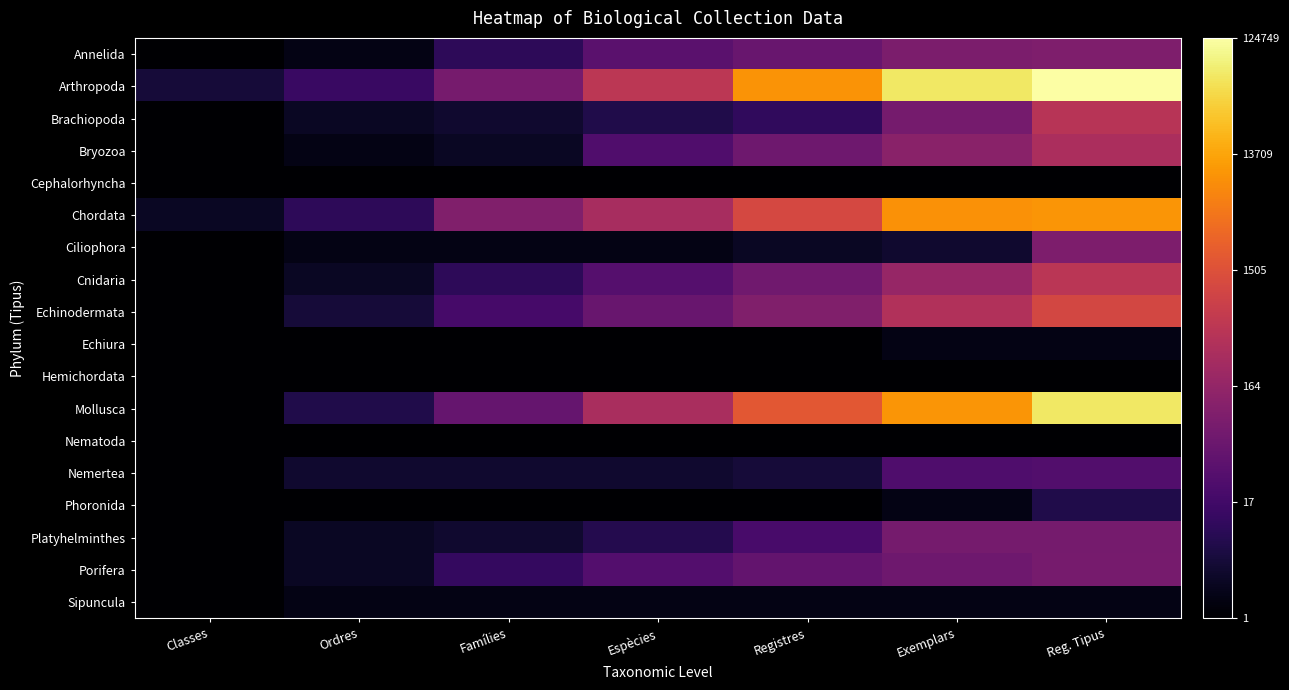

Reading left to right, extract all data points from this chart.

Annelida: Classes=0.7	Ordres=1.1	Famílies=2.4	Espècies=3.6	Registres=4.0	Exemplars=4.5	Reg. Tipus=4.6
Arthropoda: Classes=1.8	Ordres=2.7	Famílies=4.3	Espècies=6.3	Registres=9.1	Exemplars=11.0	Reg. Tipus=11.7
Brachiopoda: Classes=0.7	Ordres=1.4	Famílies=1.6	Espècies=2.1	Registres=2.5	Exemplars=4.3	Reg. Tipus=6.1
Bryozoa: Classes=0.7	Ordres=1.1	Famílies=1.4	Espècies=3.3	Registres=4.1	Exemplars=4.9	Reg. Tipus=5.8
Cephalorhyncha: Classes=0.7	Ordres=0.7	Famílies=0.7	Espècies=0.7	Registres=0.7	Exemplars=0.7	Reg. Tipus=0.7
Chordata: Classes=1.4	Ordres=2.4	Famílies=4.6	Espècies=5.7	Registres=7.0	Exemplars=9.1	Reg. Tipus=9.2
Ciliophora: Classes=0.7	Ordres=1.1	Famílies=1.1	Espècies=1.1	Registres=1.4	Exemplars=1.6	Reg. Tipus=4.5
Cnidaria: Classes=0.7	Ordres=1.4	Famílies=2.4	Espècies=3.4	Registres=4.2	Exemplars=5.2	Reg. Tipus=6.2
Echinodermata: Classes=0.7	Ordres=1.8	Famílies=3.0	Espècies=3.9	Registres=4.6	Exemplars=5.9	Reg. Tipus=7.0
Echiura: Classes=0.7	Ordres=0.7	Famílies=0.7	Espècies=0.7	Registres=0.7	Exemplars=1.1	Reg. Tipus=1.1
Hemichordata: Classes=0.7	Ordres=0.7	Famílies=0.7	Espècies=0.7	Registres=0.7	Exemplars=0.7	Reg. Tipus=0.7
Mollusca: Classes=0.7	Ordres=2.1	Famílies=3.9	Espècies=5.7	Registres=7.5	Exemplars=9.2	Reg. Tipus=11.0
Nematoda: Classes=0.7	Ordres=0.7	Famílies=0.7	Espècies=0.7	Registres=0.7	Exemplars=0.7	Reg. Tipus=0.7
Nemertea: Classes=0.7	Ordres=1.6	Famílies=1.6	Espècies=1.6	Registres=1.8	Exemplars=3.3	Reg. Tipus=3.3
Phoronida: Classes=0.7	Ordres=0.7	Famílies=0.7	Espècies=0.7	Registres=0.7	Exemplars=1.1	Reg. Tipus=2.1
Platyhelminthes: Classes=0.7	Ordres=1.4	Famílies=1.6	Espècies=2.2	Registres=3.1	Exemplars=4.3	Reg. Tipus=4.3
Porifera: Classes=0.7	Ordres=1.4	Famílies=2.6	Espècies=3.4	Registres=3.8	Exemplars=4.1	Reg. Tipus=4.3
Sipuncula: Classes=0.7	Ordres=1.1	Famílies=1.1	Espècies=1.1	Registres=1.1	Exemplars=1.1	Reg. Tipus=1.1